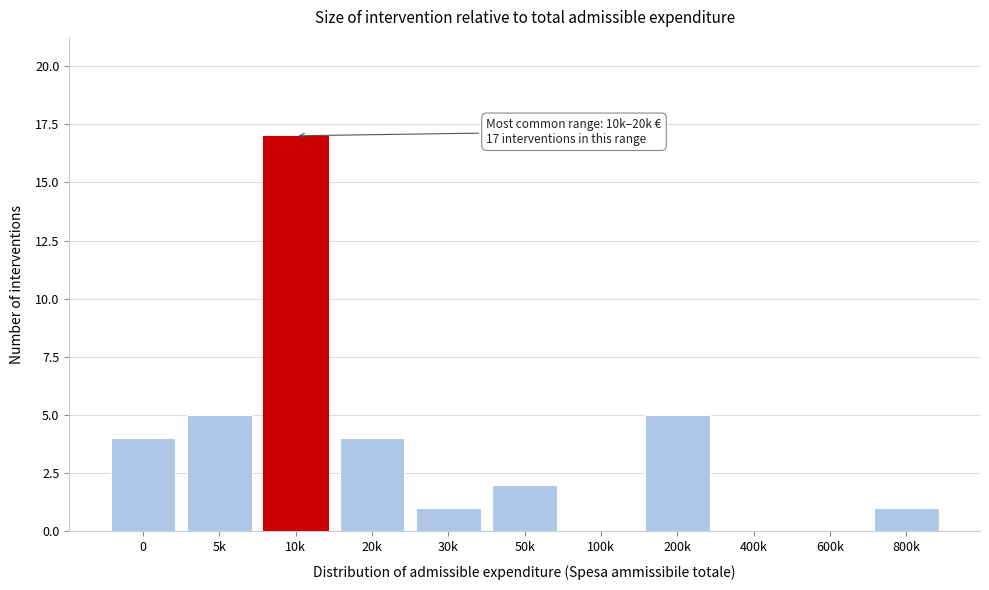

Reading right to left, extract all data points from this chart.

800k=1	600k=0	400k=0	200k=5	100k=0	50k=2	30k=1	20k=4	10k=17	5k=5	0=4